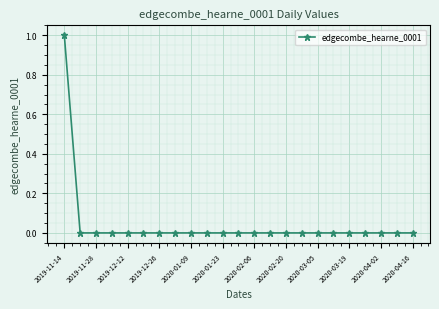

What is the difference between the maximum and minimum values?

1